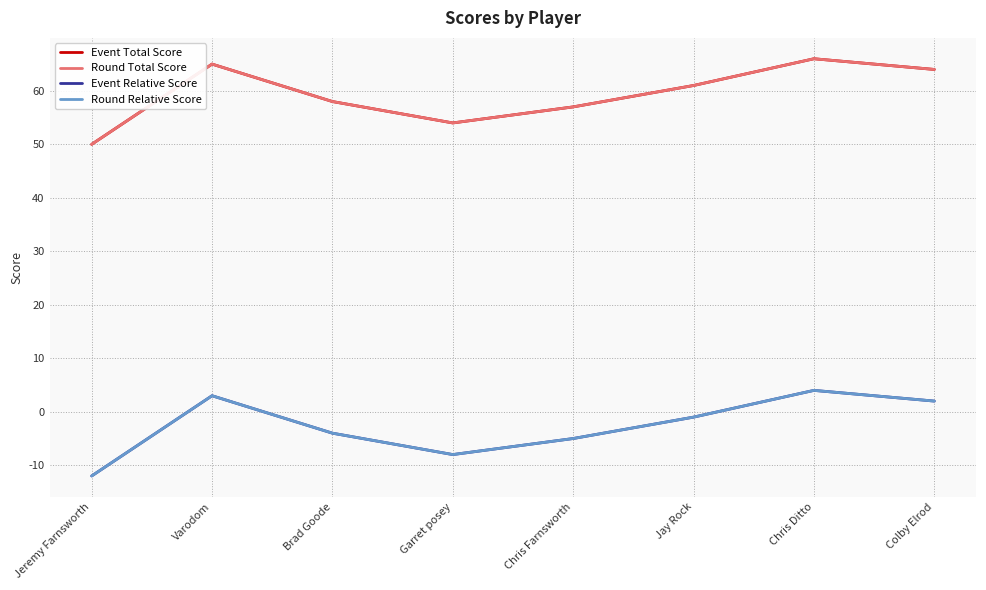

At which label is Event Total Score closest to 58?

Brad Goode